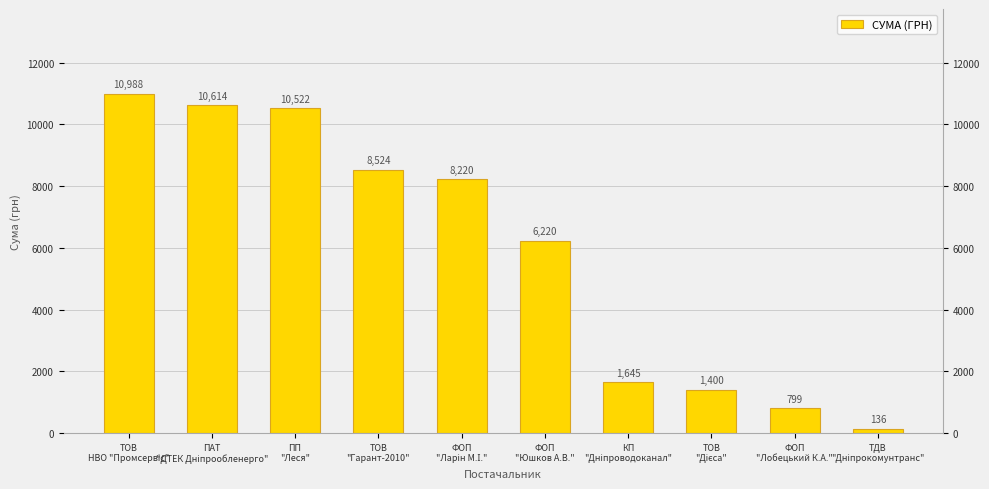

What is the label of the 6th bar from the right?

ФОП
"Ларін М.І."